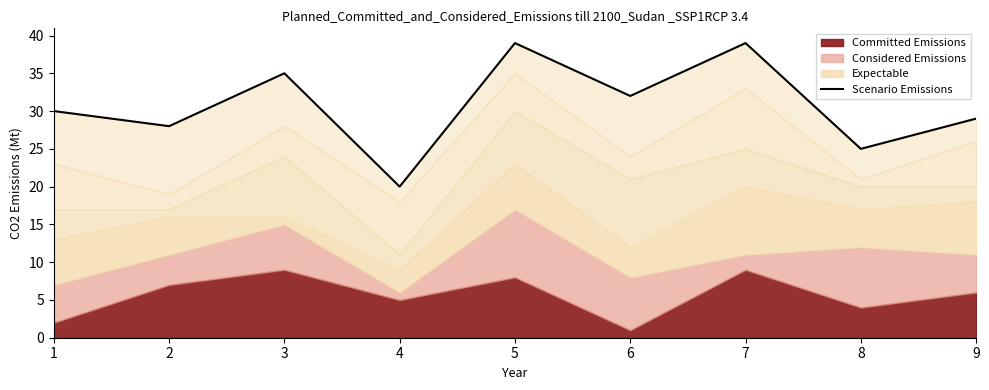

Rank the categories by value from highest to lowest.

5, 7, 3, 6, 1, 9, 2, 8, 4